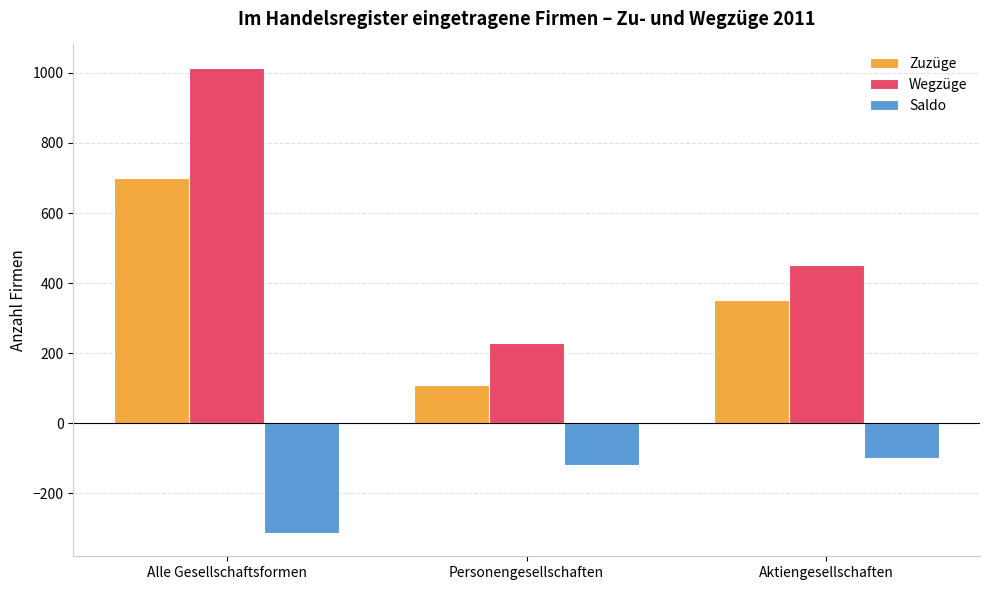

What is the minimum value for Saldo?

-314